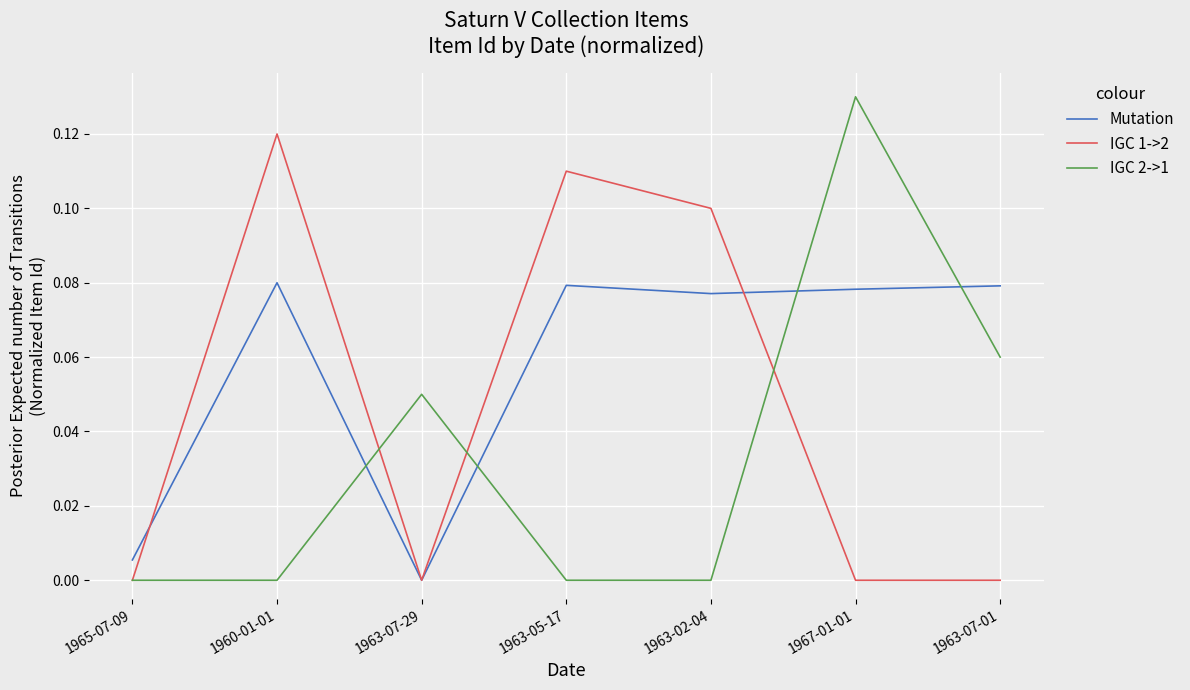

What position from the left is 1963-07-29?

3